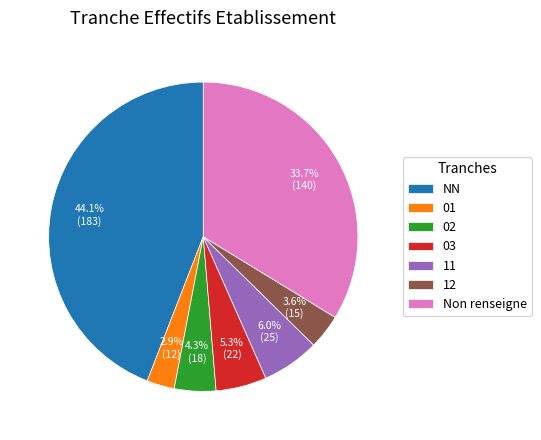

Rank the categories by value from highest to lowest.

NN, Non renseigne, 11, 03, 02, 12, 01